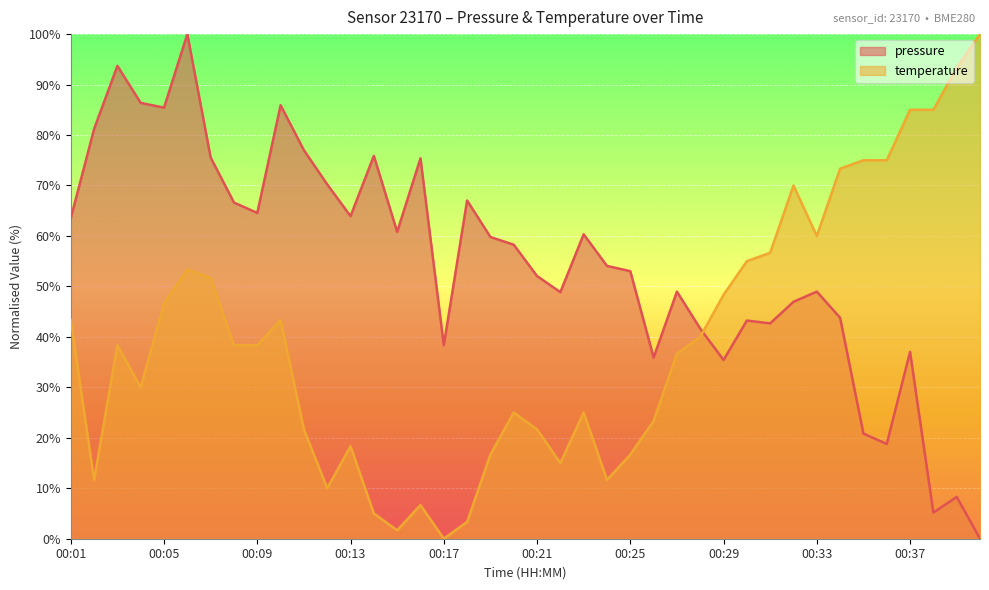

True or false: pressure and temperature intersect in this chart.

True